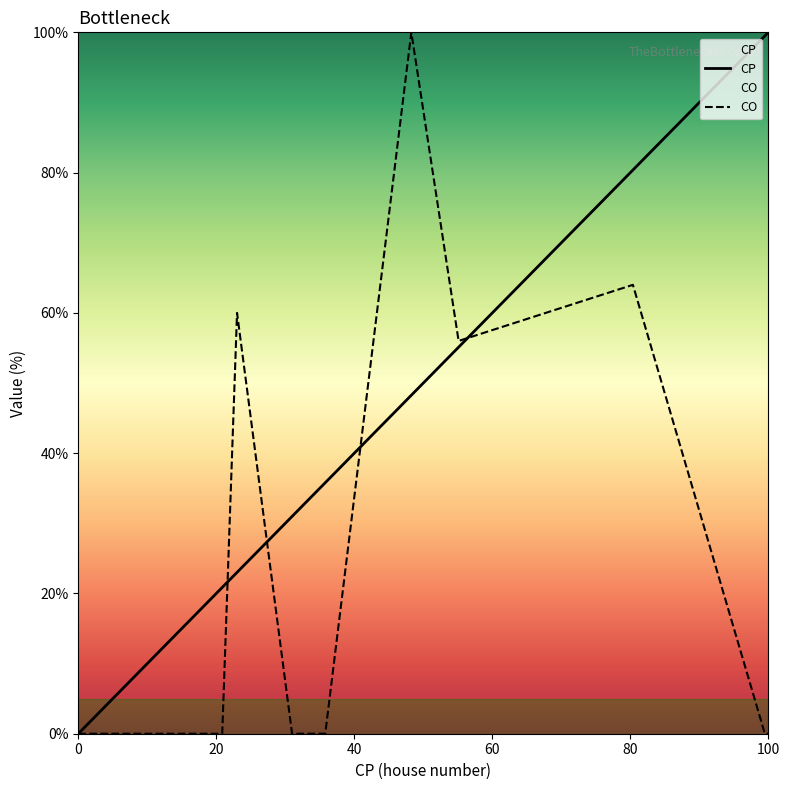

What is the sum of all CO values?

280.0